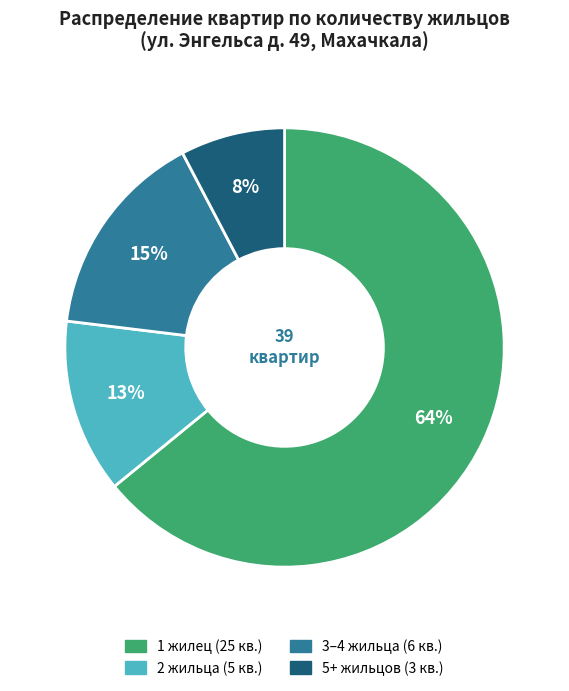

Is there a majority slice in this chart?

Yes